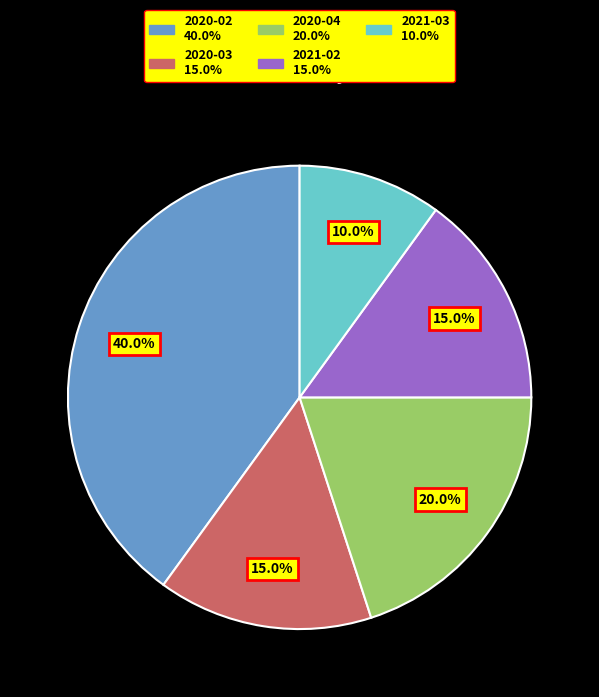

To the nearest percent, what portion does 2020-02 represent?

40%